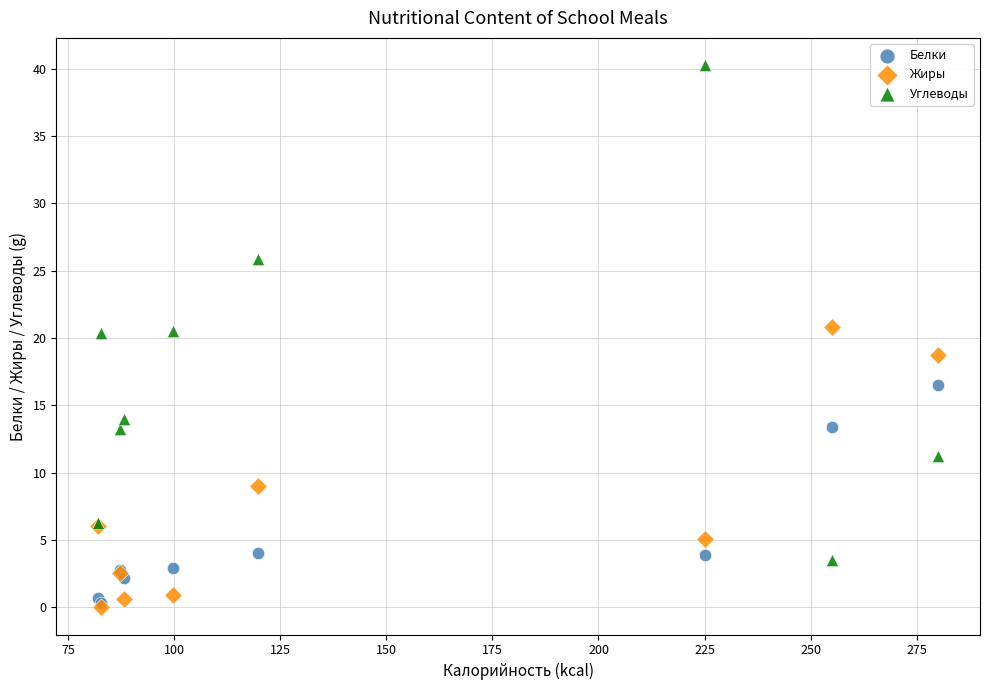

In the Белки series, what Y value is closest to 8?

4.0